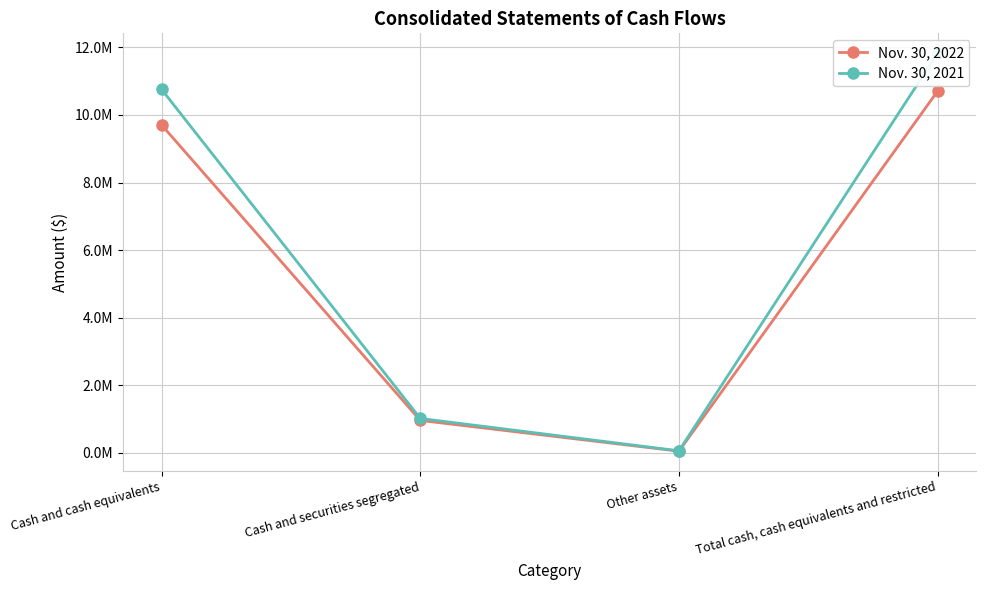

Reading right to left, what are all the values shown in this chart?

Nov. 30, 2022: Total cash, cash equivalents and restricted=10707244	Other assets=46833	Cash and securities segregated=957302	Cash and cash equivalents=9703109
Nov. 30, 2021: Total cash, cash equivalents and restricted=11828304	Other assets=58064	Cash and securities segregated=1015107	Cash and cash equivalents=10755133